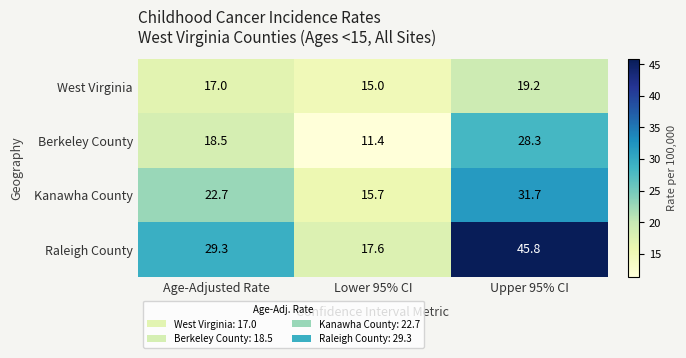

Which series has the largest range (max minus min)?

Raleigh County